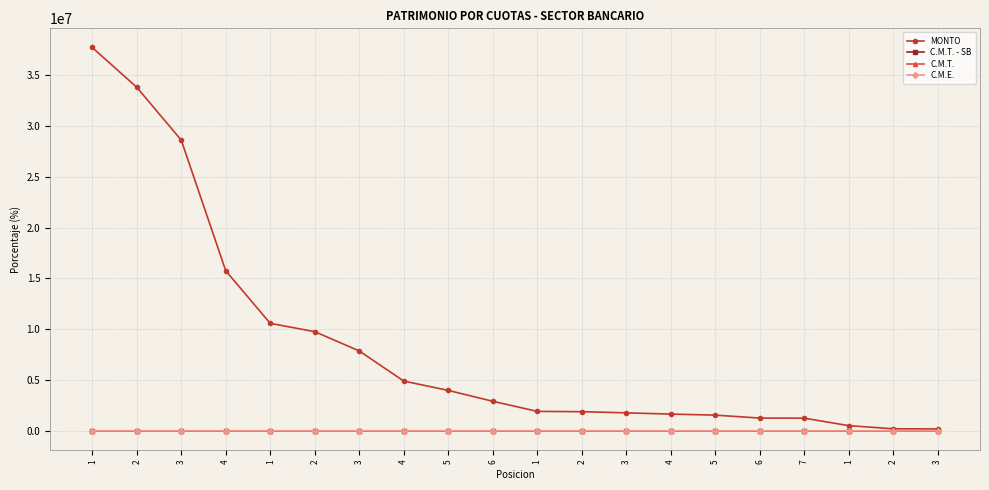

Between 5 and 1, which is larger?

5